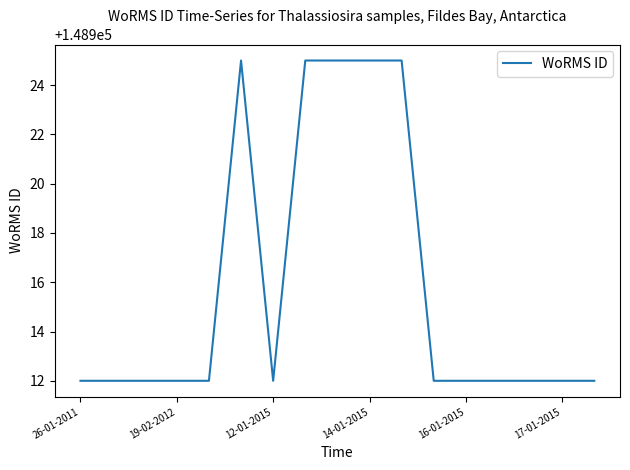

What is the greatest value displayed?

148925